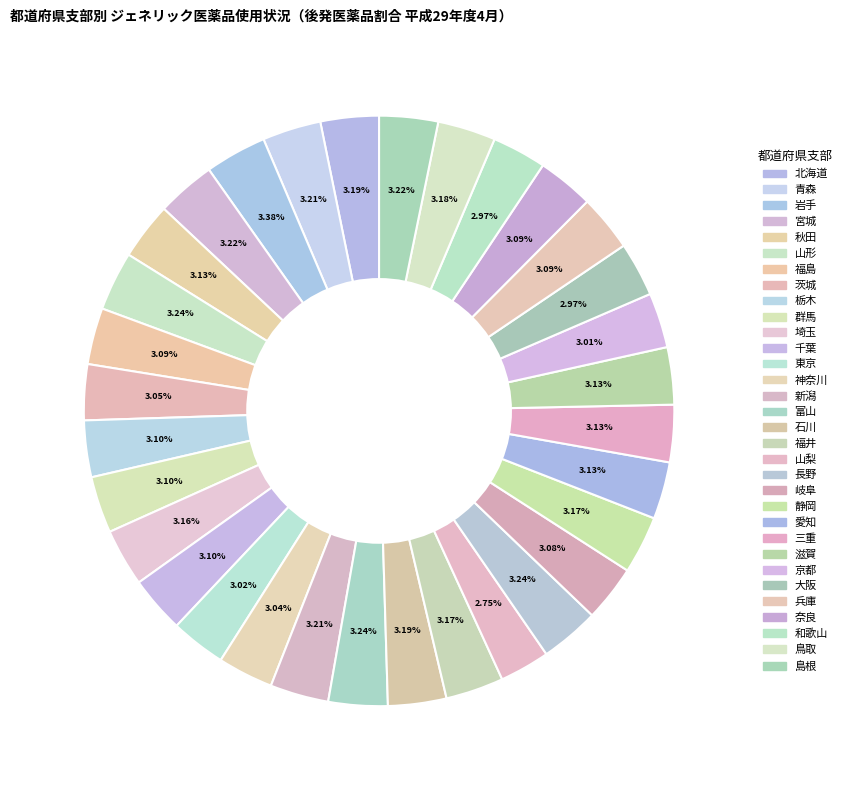

Rank the categories by value from highest to lowest.

岩手, 山形, 富山, 長野, 宮城, 島根, 青森, 新潟, 北海道, 石川, 鳥取, 福井, 静岡, 埼玉, 三重, 滋賀, 秋田, 愛知, 群馬, 千葉, 栃木, 福島, 兵庫, 奈良, 岐阜, 茨城, 神奈川, 東京, 京都, 大阪, 和歌山, 山梨